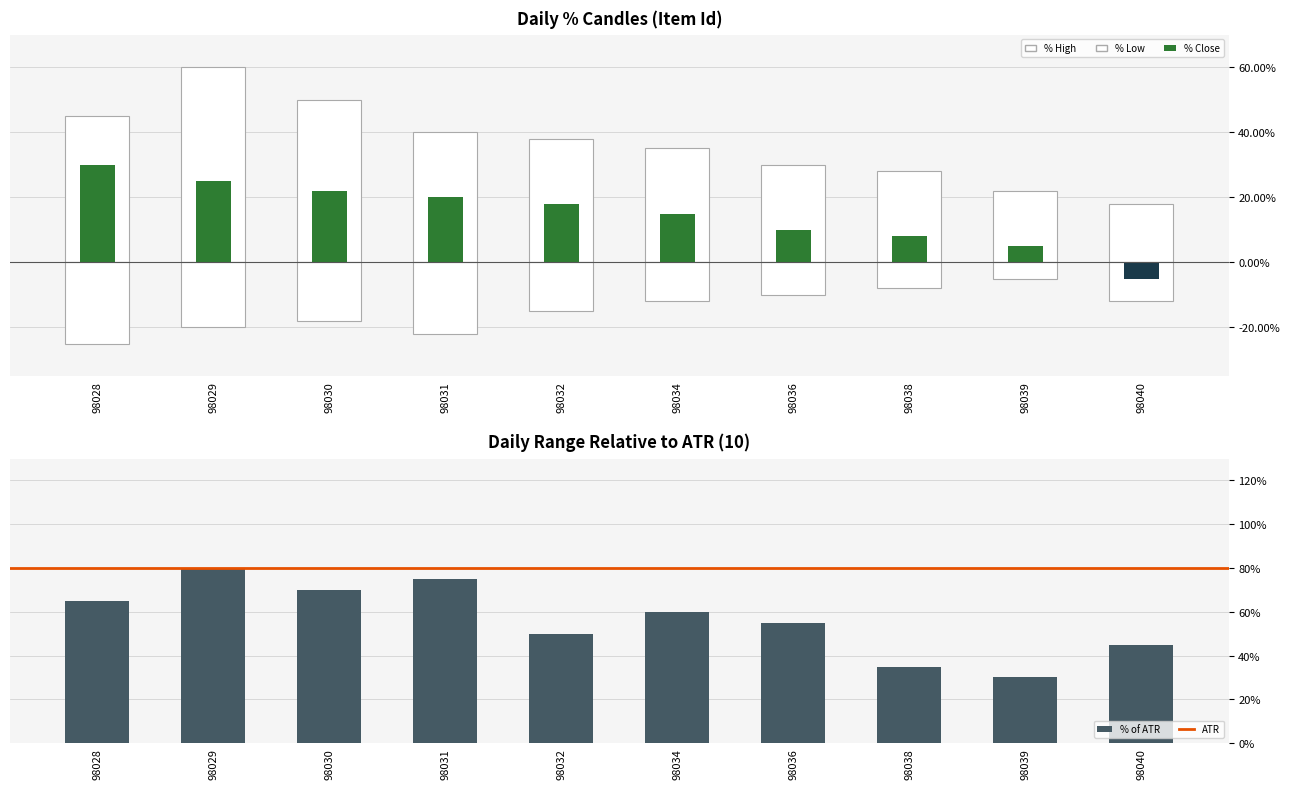

Reading left to right, transcribe all the data shown in this chart.

% High: 98028=0.5	98029=0.6	98030=0.5	98031=0.4	98032=0.4	98034=0.3	98036=0.3	98038=0.3	98039=0.2	98040=0.2
% Low: 98028=-0.2	98029=-0.2	98030=-0.2	98031=-0.2	98032=-0.1	98034=-0.1	98036=-0.1	98038=-0.1	98039=-0.1	98040=-0.1
% Close: 98028=0.3	98029=0.2	98030=0.2	98031=0.2	98032=0.2	98034=0.1	98036=0.1	98038=0.1	98039=0.1	98040=-0.1